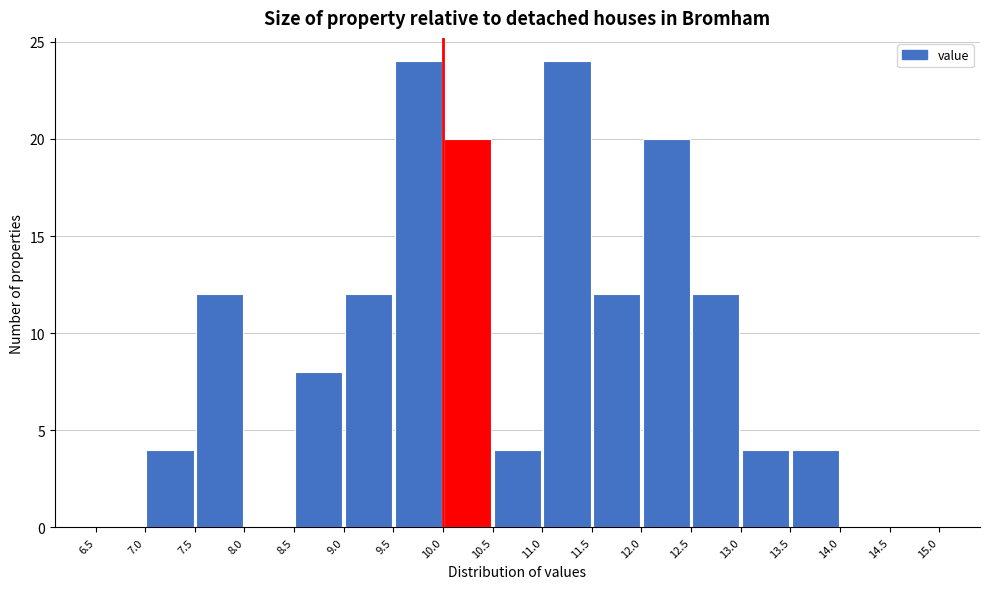

Reading left to right, transcribe this chart: for each bar, give the range it covers on the x-axis and its height. The values are not printed on the chart, so give them approximately, as read against the axis.

6.5 to 7.0: 0
7.0 to 7.5: 4
7.5 to 8.0: 12
8.0 to 8.5: 0
8.5 to 9.0: 8
9.0 to 9.5: 12
9.5 to 10.0: 24
10.0 to 10.5: 20
10.5 to 11.0: 4
11.0 to 11.5: 24
11.5 to 12.0: 12
12.0 to 12.5: 20
12.5 to 13.0: 12
13.0 to 13.5: 4
13.5 to 14.0: 4
14.0 to 14.5: 0
14.5 to 15.0: 0